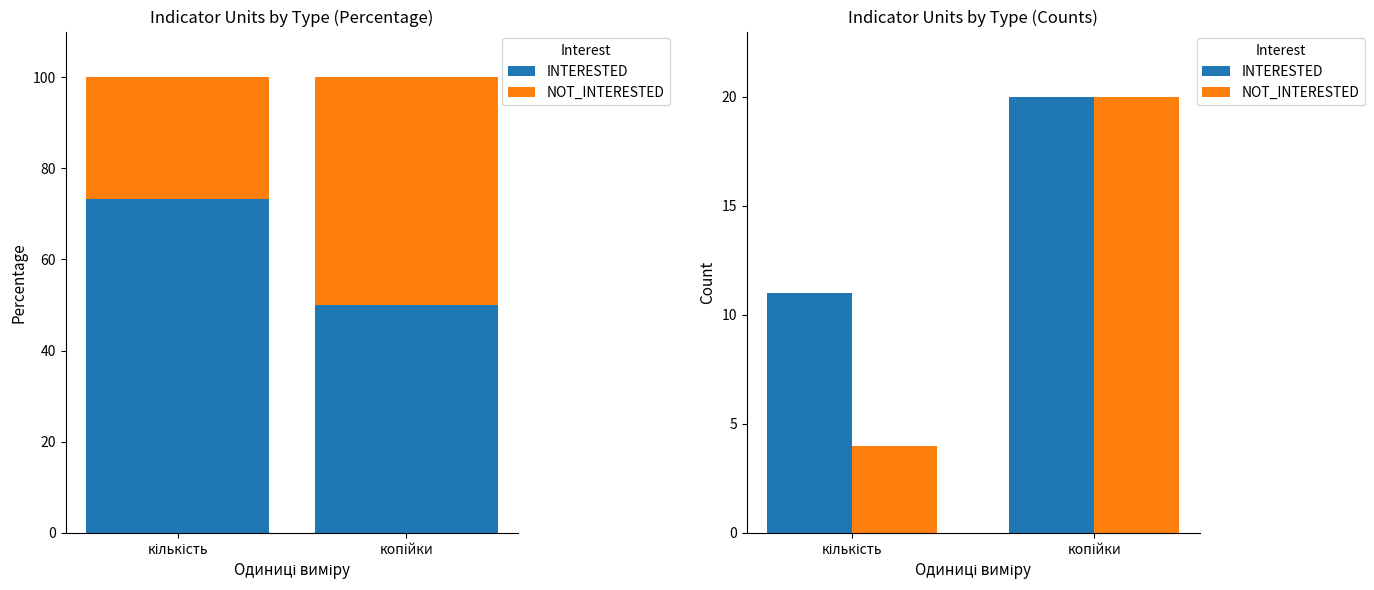

How many bars are there in total?

4